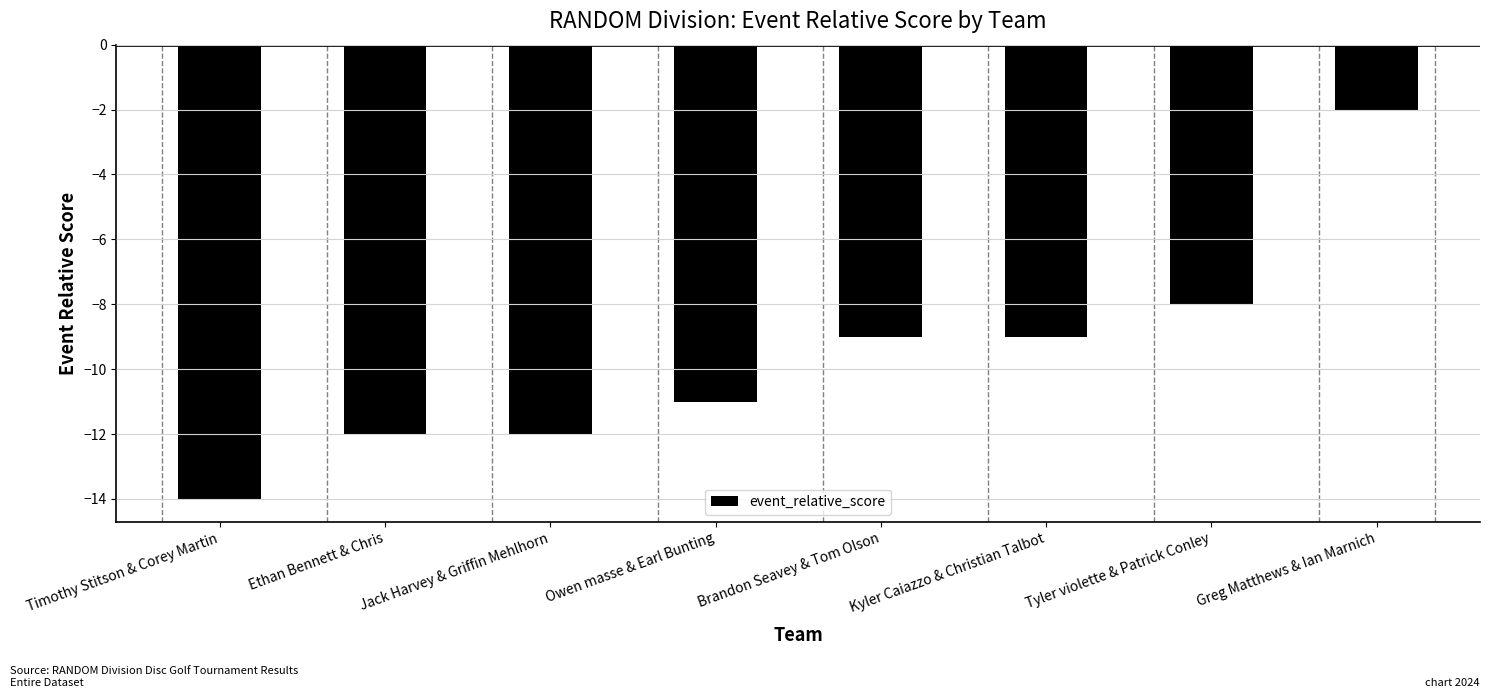

What is the sum of the values at Timothy Stitson & Corey Martin and Owen masse & Earl Bunting?

-25